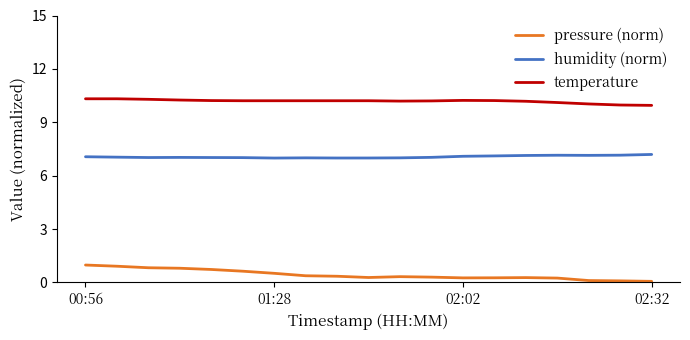

Rank the series by their average value, from highest to lowest.

temperature, humidity (norm), pressure (norm)